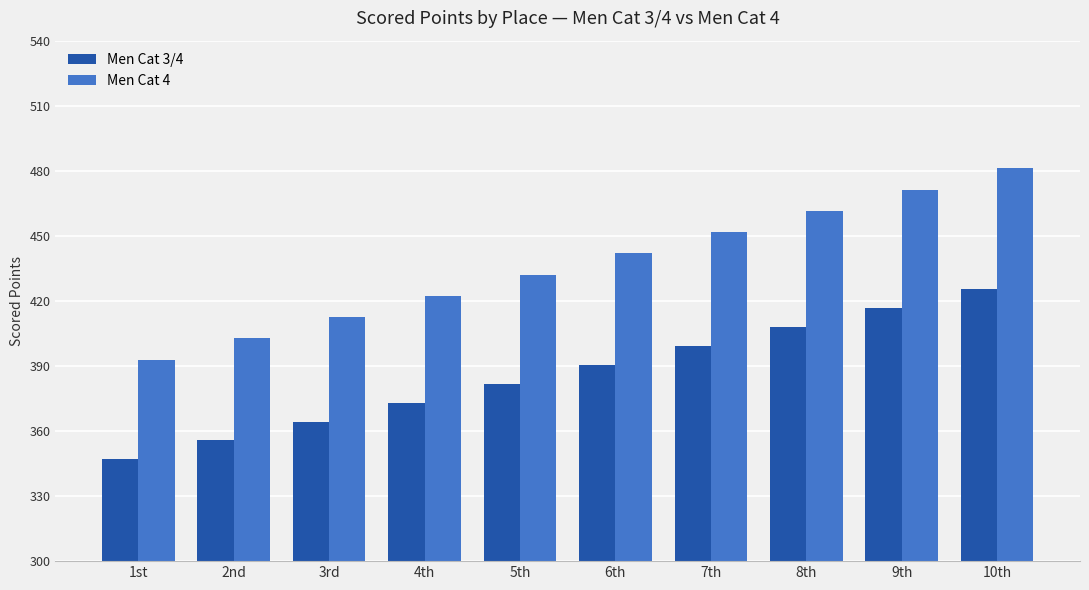

What is the difference between the Men Cat 3/4 values at 6th and 9th?

26.1